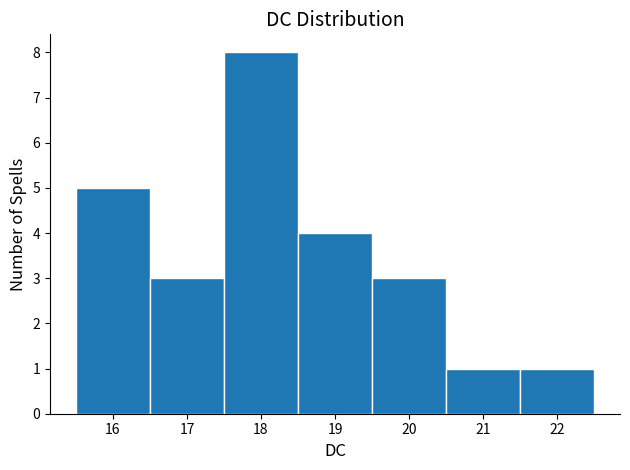

How tall is the bar that spans 18.5 to 19.5 on the x-axis? The values are not printed on the chart, so give them approximately, as read against the axis.

4